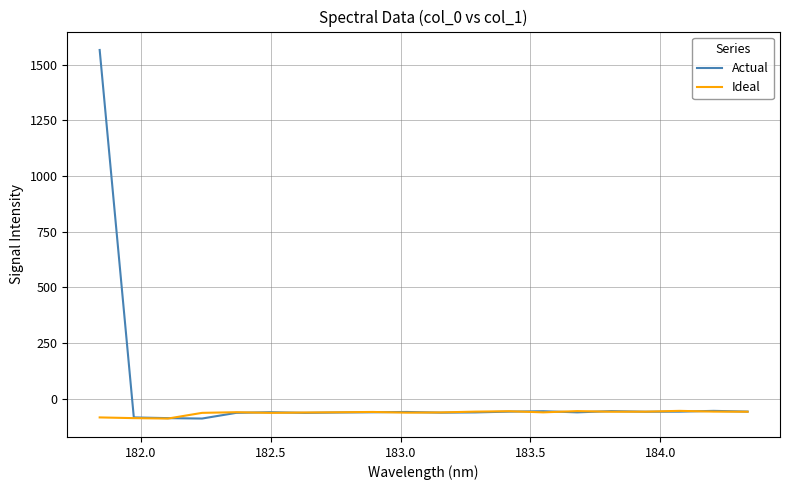

Which series has the largest total across all categories?

Actual